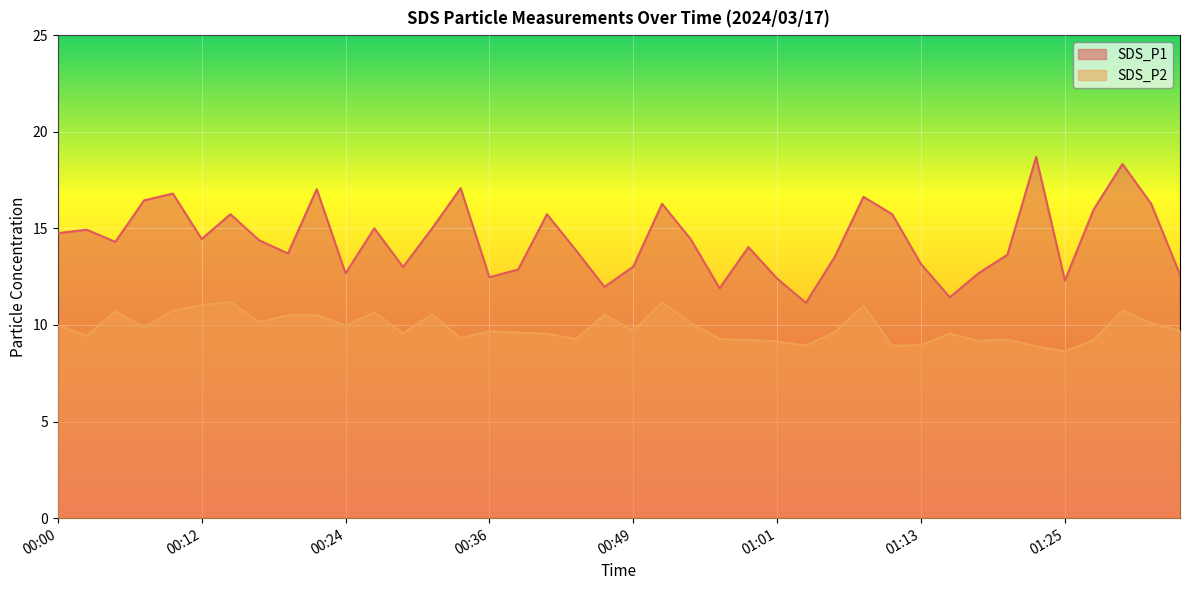

How many lines are shown in the chart?

2